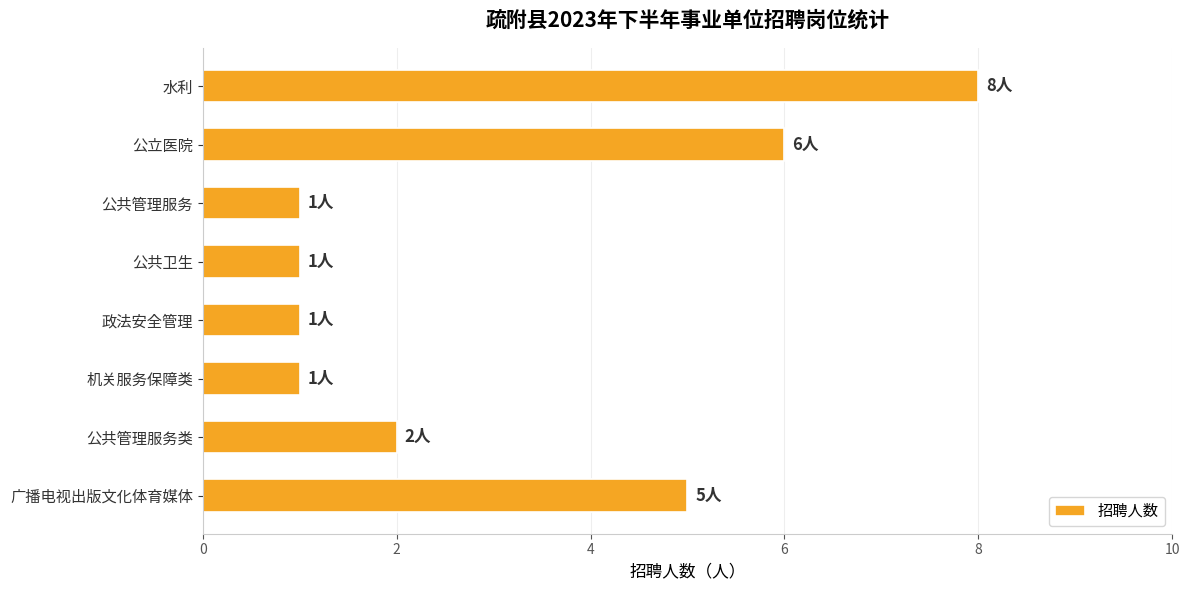

What is the average value?

3